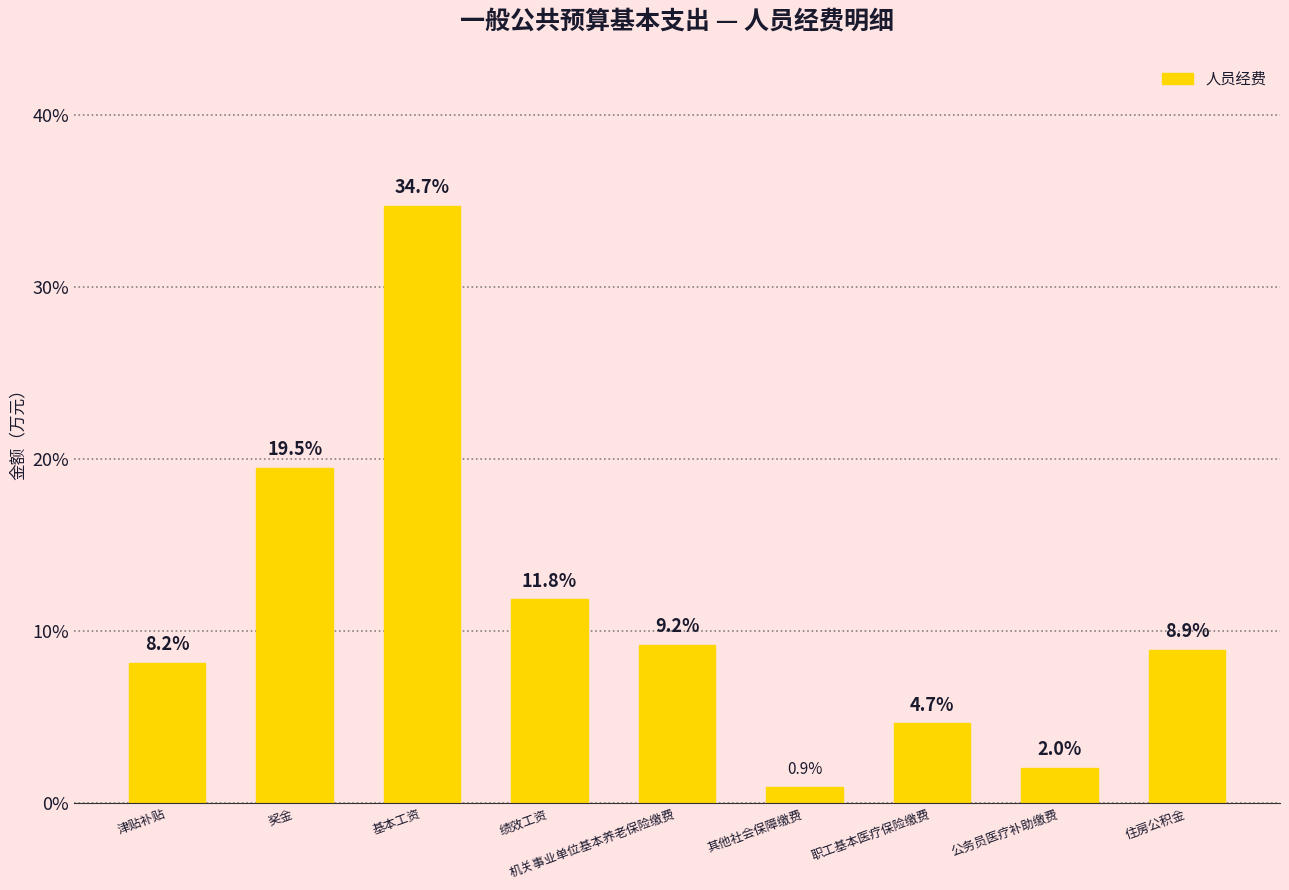

How many categories are shown in the chart?

9